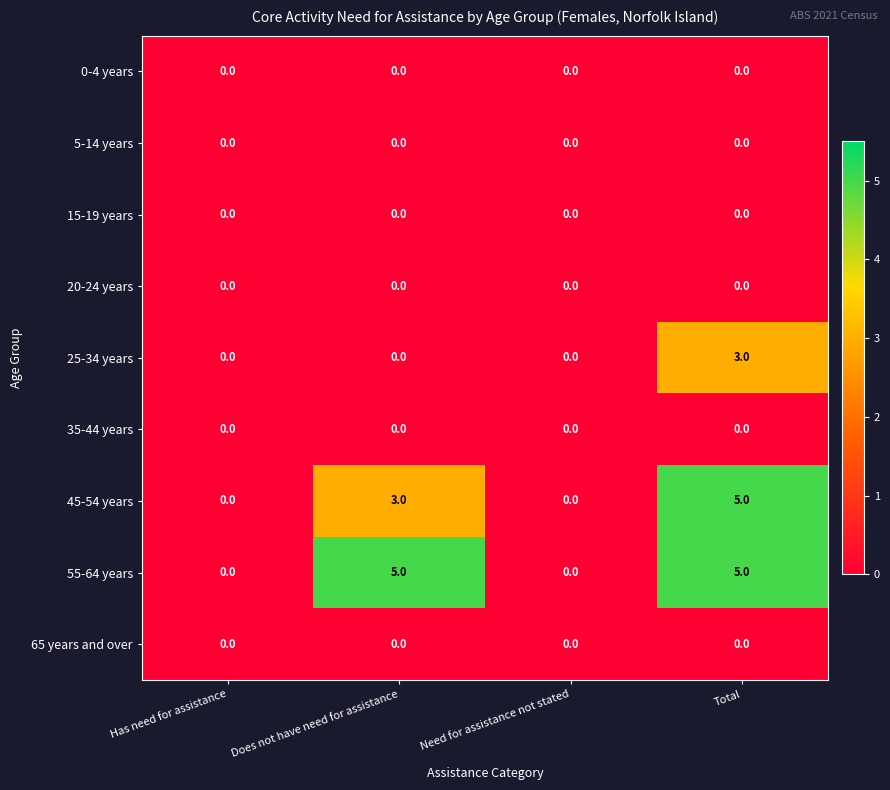

How many series are shown in this chart?

9